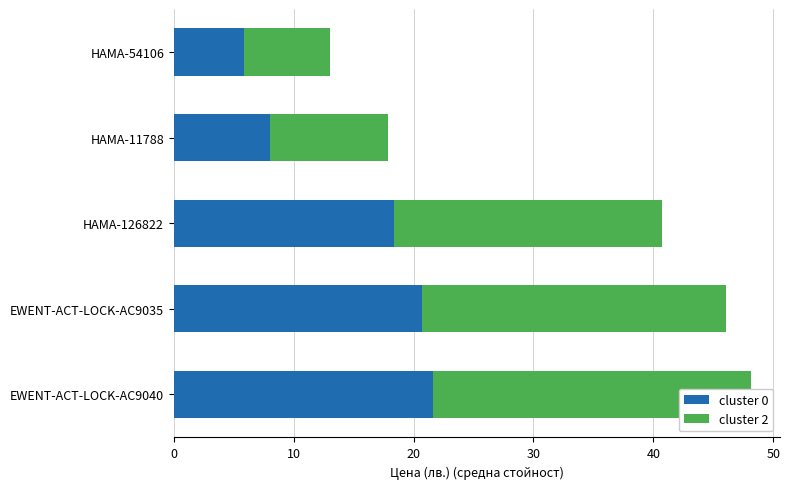

How many groups of bars are there?

5